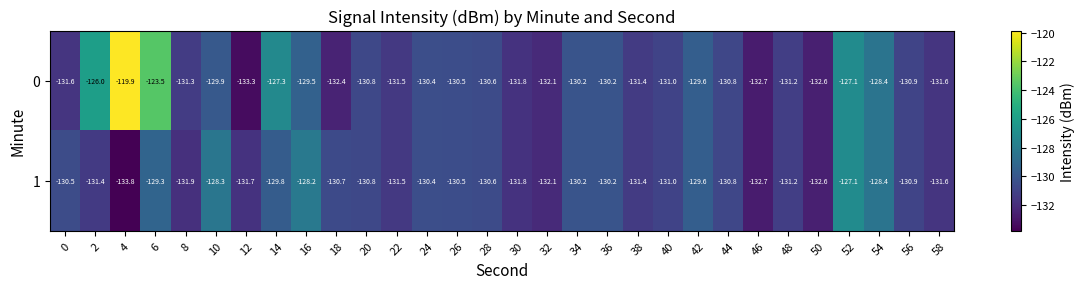

Rank the series by their maximum value, from lowest to highest.

1, 0